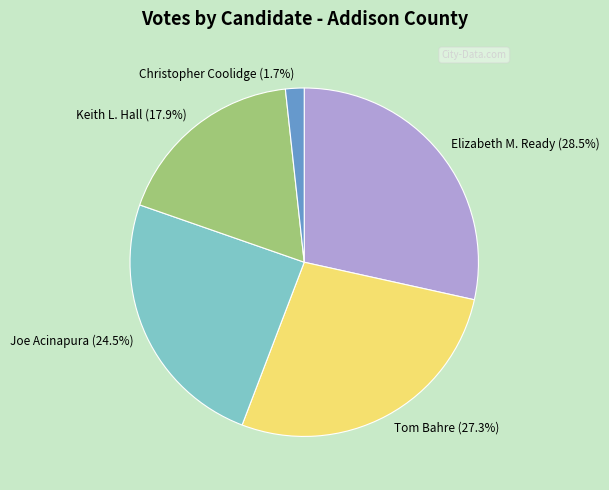

To the nearest percent, what is the difference between the Elizabeth M. Ready and Keith L. Hall slice percentages?

11%